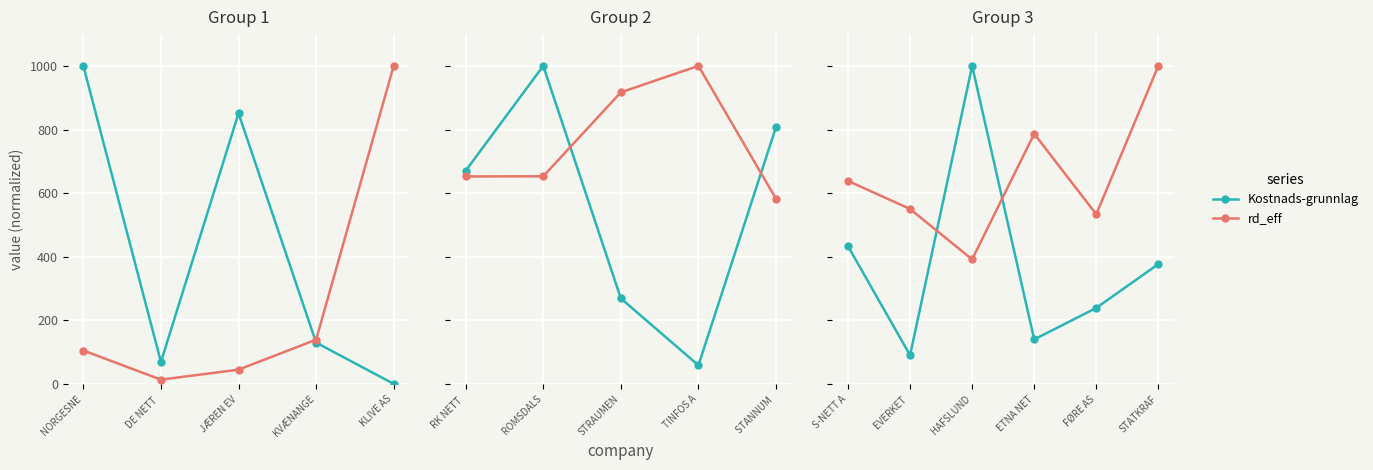

True or false: rd_eff and Kostnads-grunnlag cross at least once.

True